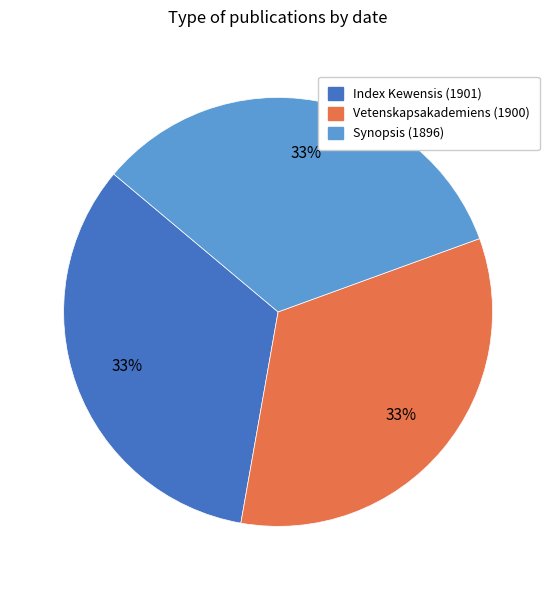

Is there a majority slice in this chart?

No